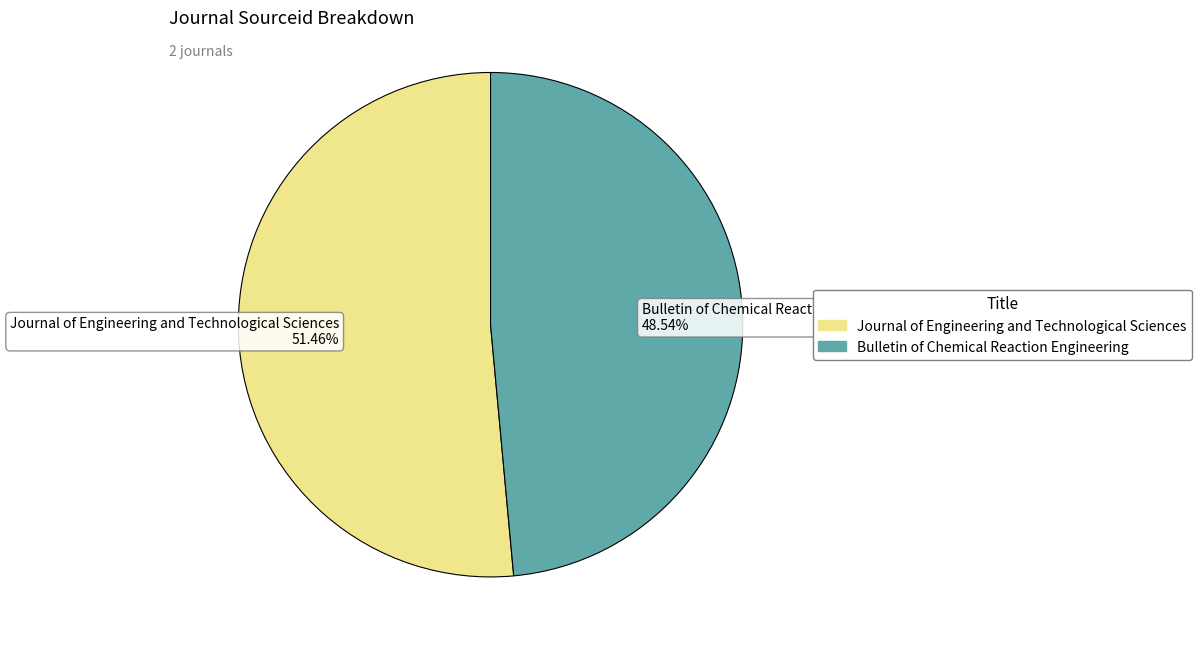

True or false: Journal of Engineering and Technological Sciences accounts for 40% of the total.

False